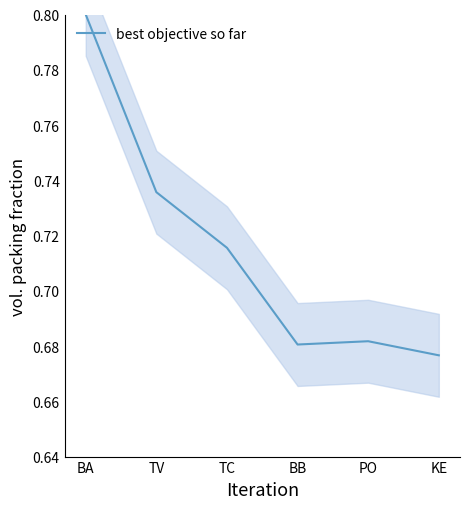

Rank the categories by value from highest to lowest.

BA, TV, TC, PO, BB, KE